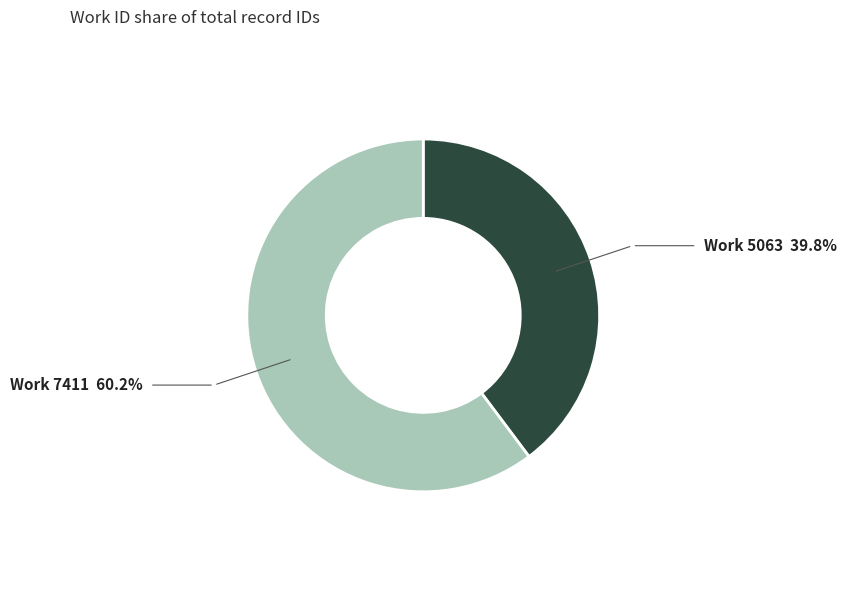

Is there a majority slice in this chart?

Yes